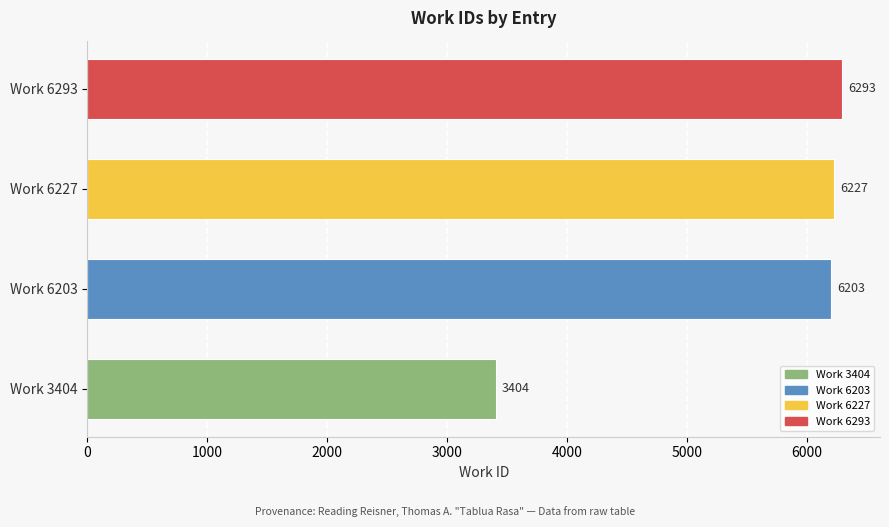

Rank the categories by value from lowest to highest.

Work 3404, Work 6203, Work 6227, Work 6293